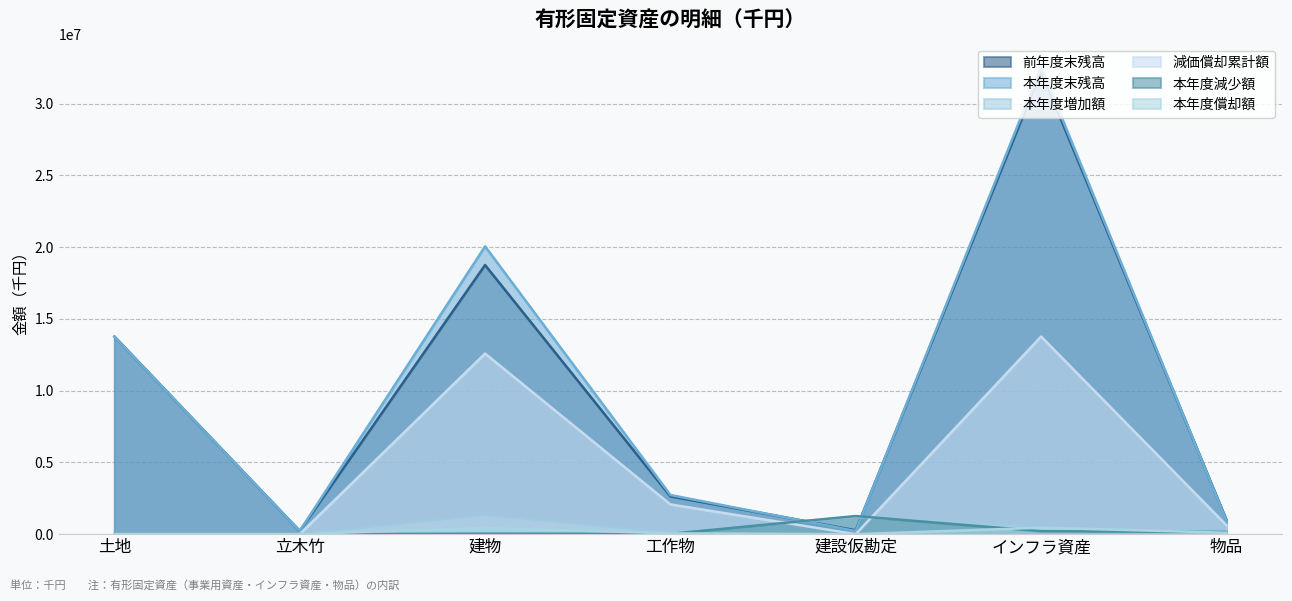

Where is the first local minimum for 減価償却累計額?

建設仮勘定